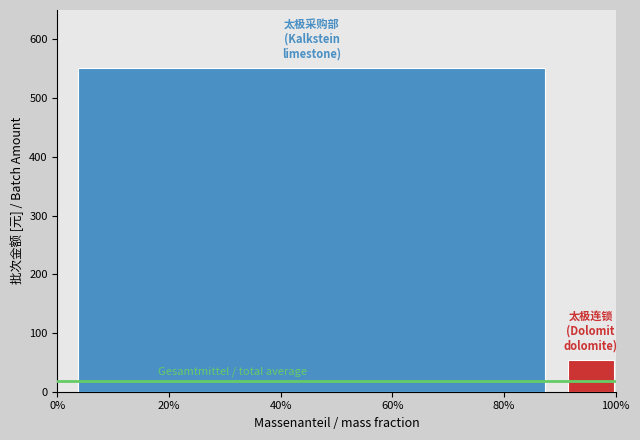

What is the spread (max minus min) of values at 80%?

497.1